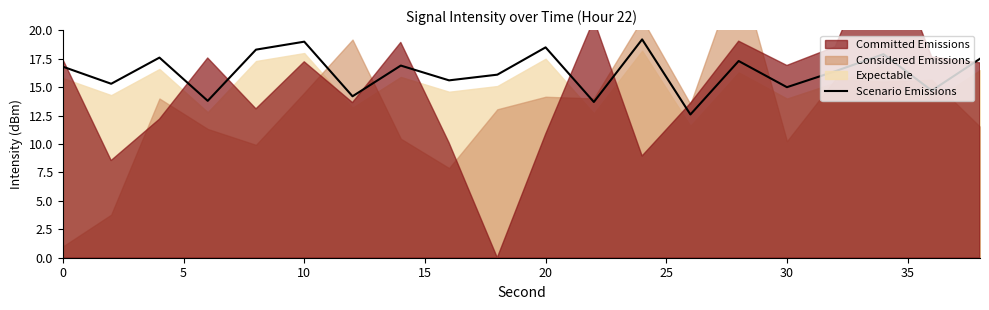

True or false: Scenario Emissions has a value of 15.0 at 30.

True